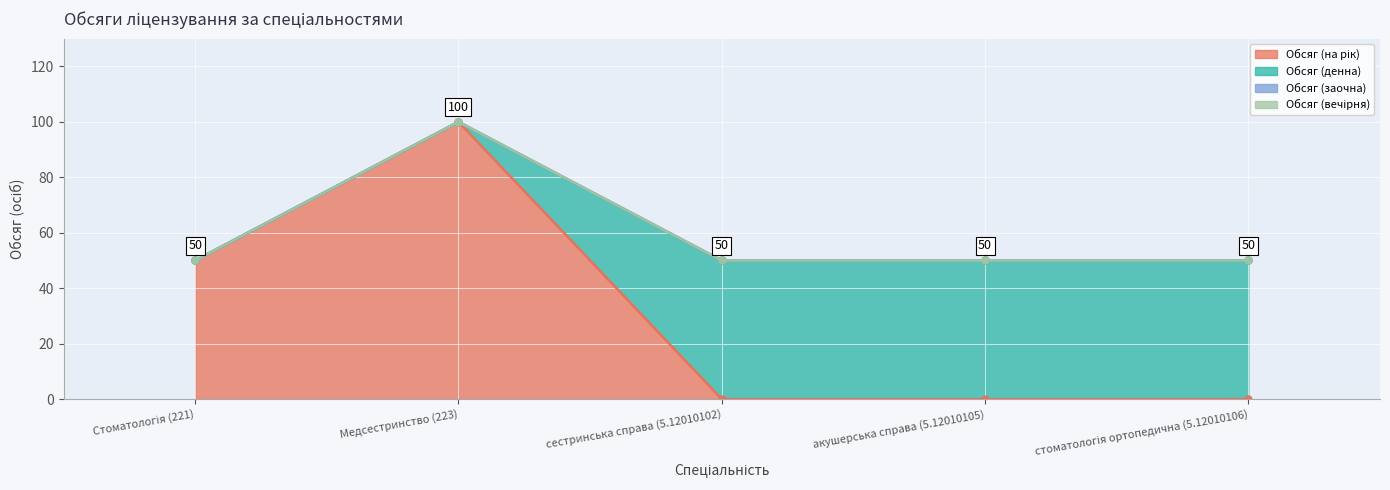

The Обсяг (заочна) series shows 0 at стоматологія ортопедична (5.12010106). True or false?

True